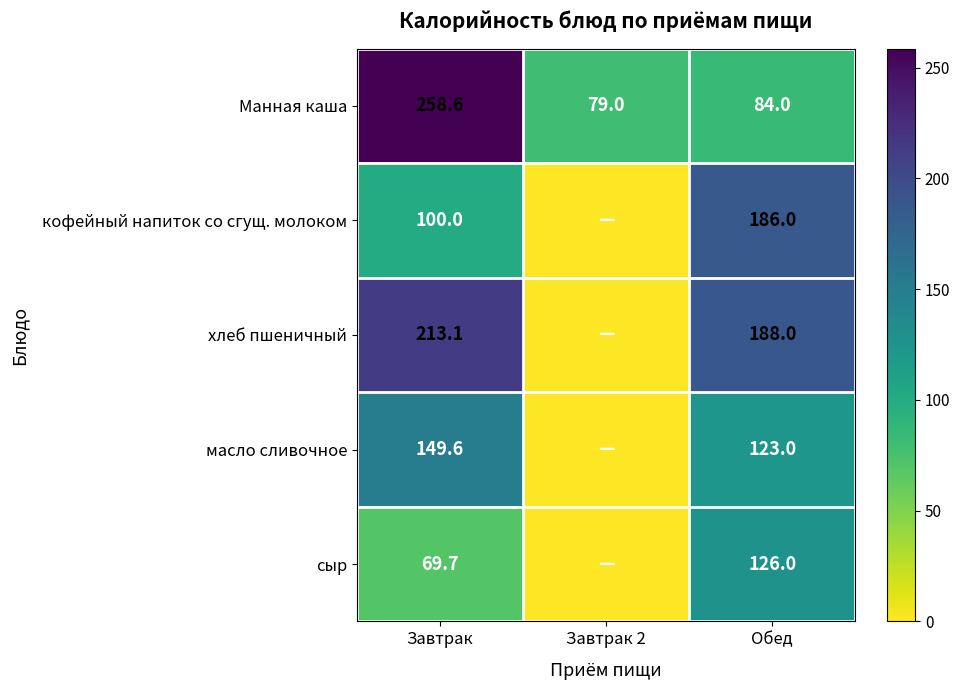

The кофейный напиток со сгущ. молоком series shows 96.7 at Обед. True or false?

False